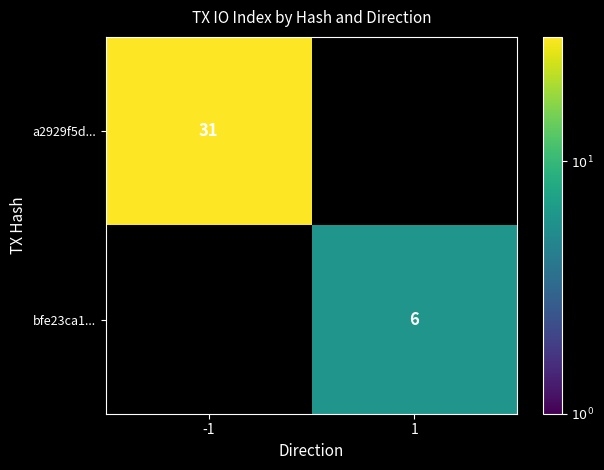

Is the value of bfe23ca1... at 1 greater than the value of a2929f5d... at -1?

No